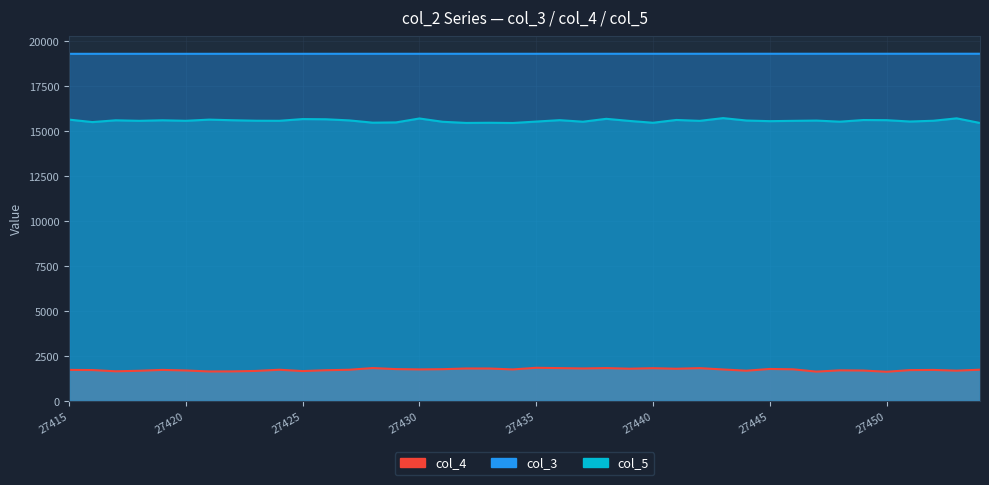

Does the chart display data point markers on the line(s)?

No